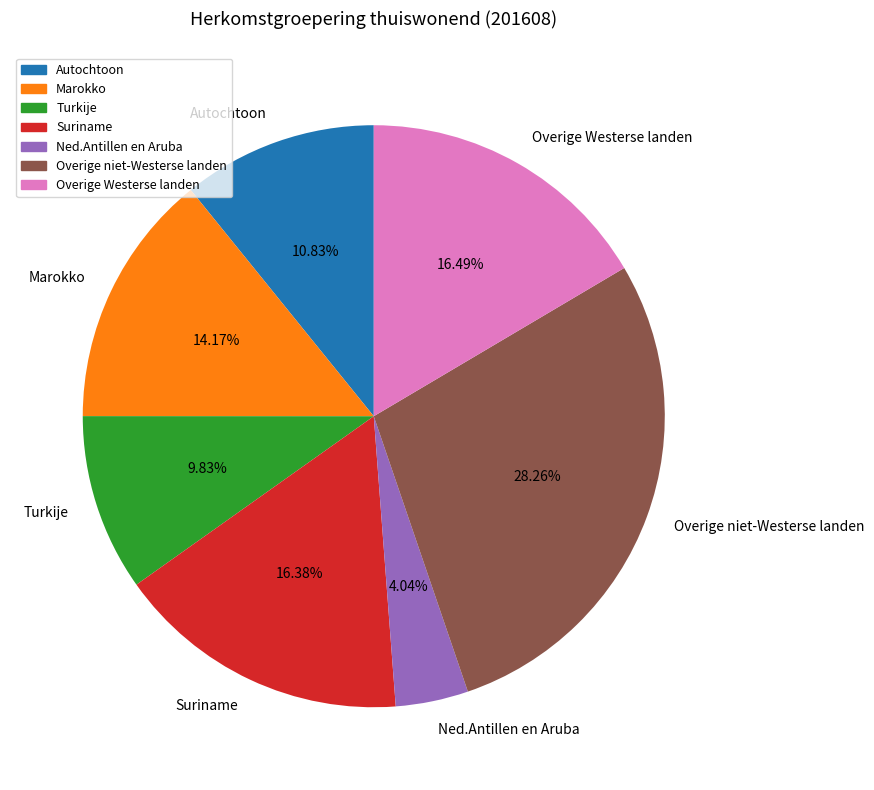

Count the number of slices in the pie.

7